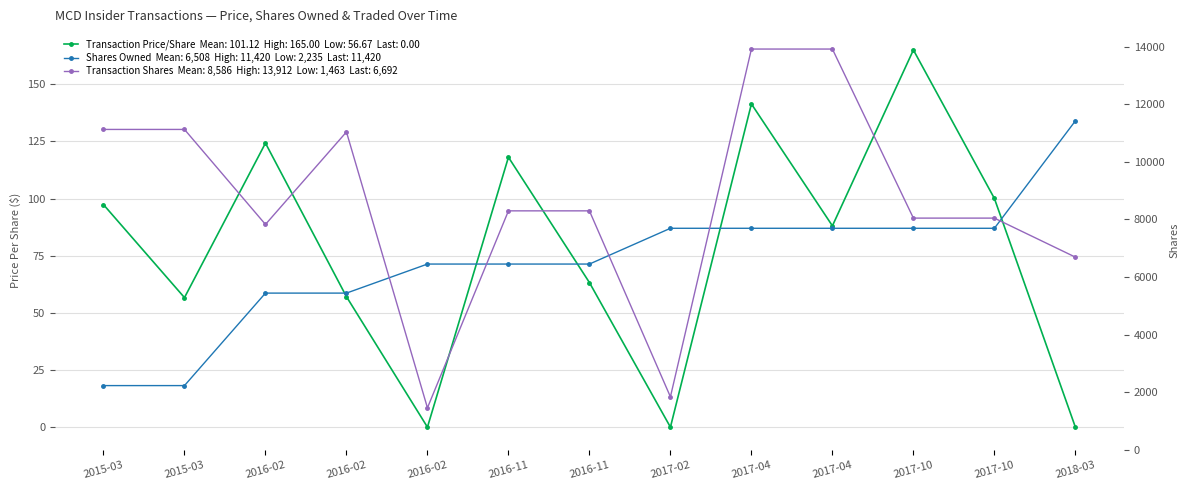

Reading left to right, what are all the values shown in this chart?

Transaction Price Per Share: 97.3	56.7	124.2	57.1	0.0	118.1	63.2	0.0	141.4	88.1	165.0	100.0	0.0
Shares Owned Following Transaction: 2235.0	2235.0	5444.0	5444.0	6452.0	6452.0	6452.0	7693.0	7693.0	7693.0	7693.0	7693.0	11420.0
Transaction Shares: 11123.0	11123.0	7827.0	11036.0	1463.0	8298.0	8298.0	1845.0	13912.0	13912.0	8046.0	8046.0	6692.0